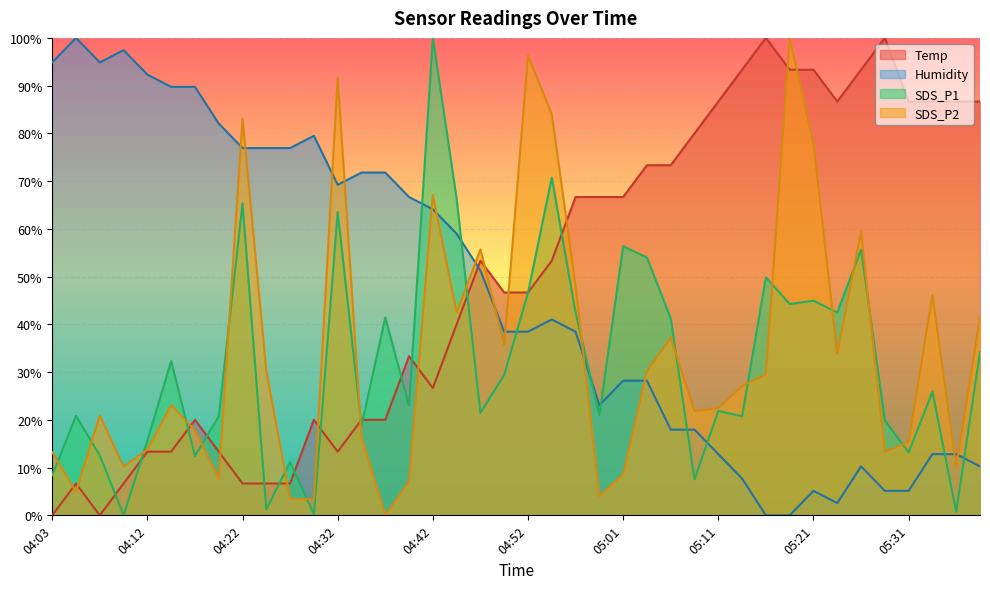

Which series has the largest total across all categories?

Temp